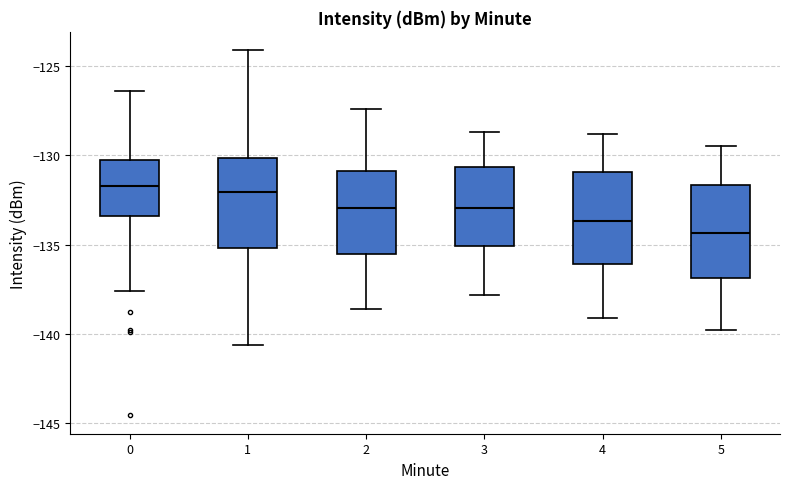

Where is the upper edge of the box at x = 2 on the y-axis? The values are not printed on the chart, so give them approximately, as read against the axis.

-131.0